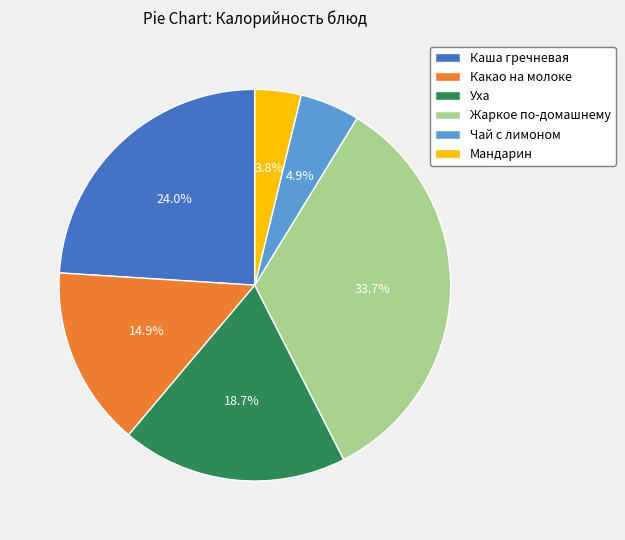

To the nearest percent, what percentage of the pie is Уха?

19%